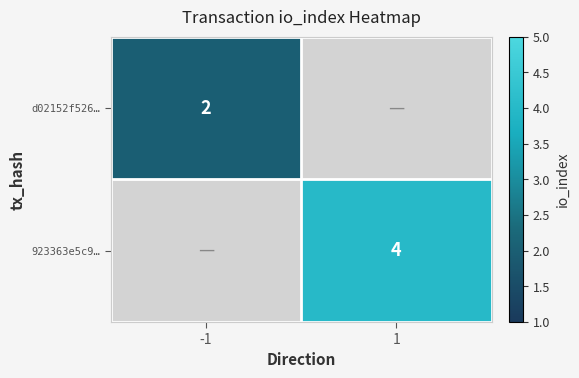

The 923363e5c9… series shows 6 at 1. True or false?

False